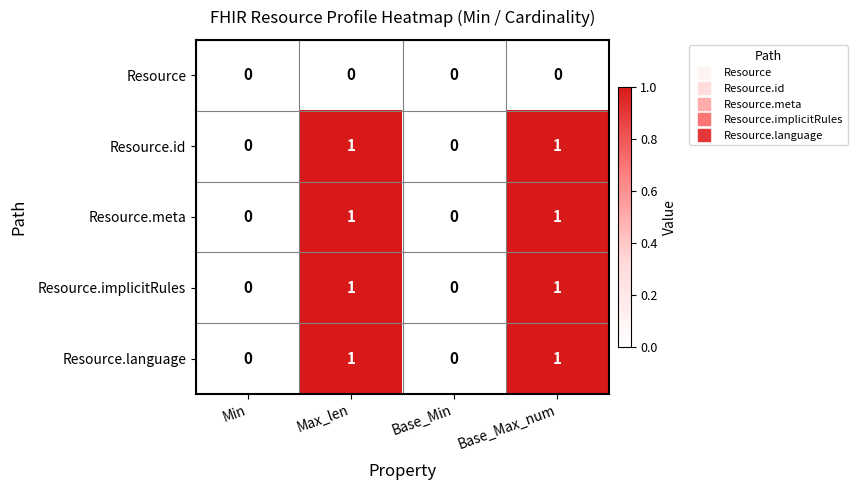

How many data points does each series have?

4